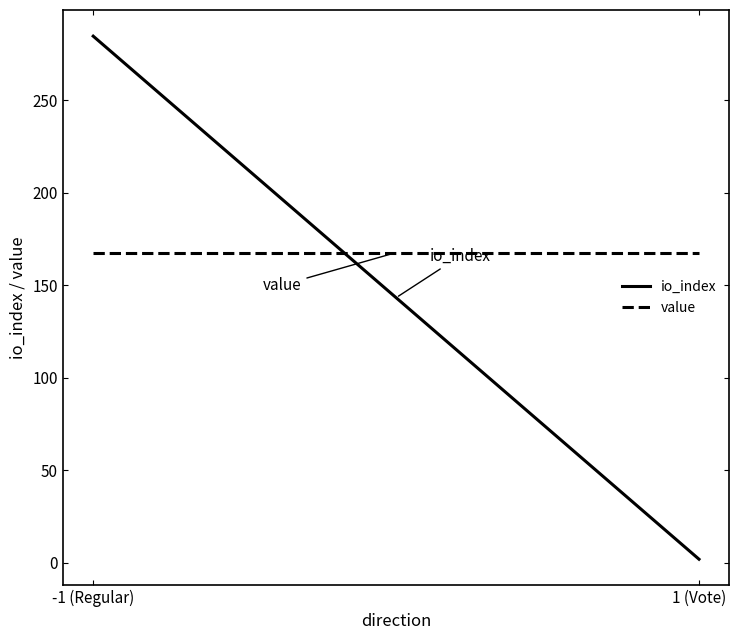

The value of io_index at -1 (Regular) is 284.7. True or false?

True